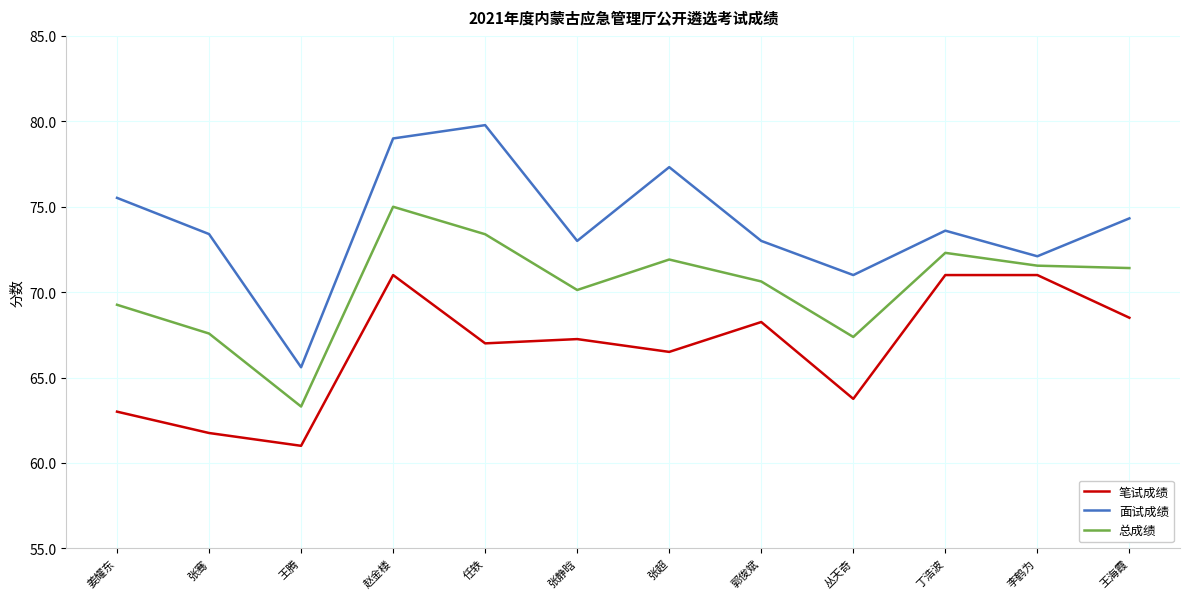

Which series has the largest range (max minus min)?

面试成绩